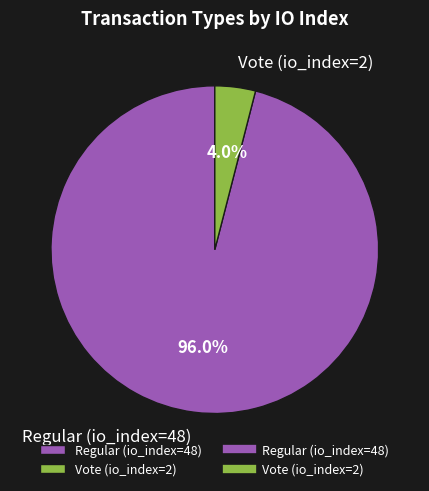

Does Vote (io_index=2) represent more than half of the total?

No